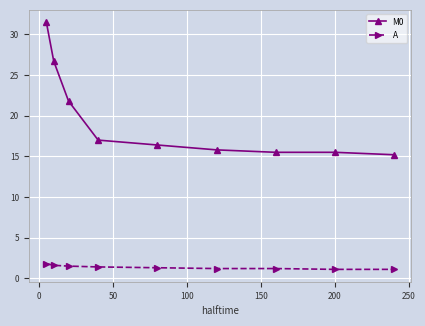

Does the chart display data point markers on the line(s)?

Yes